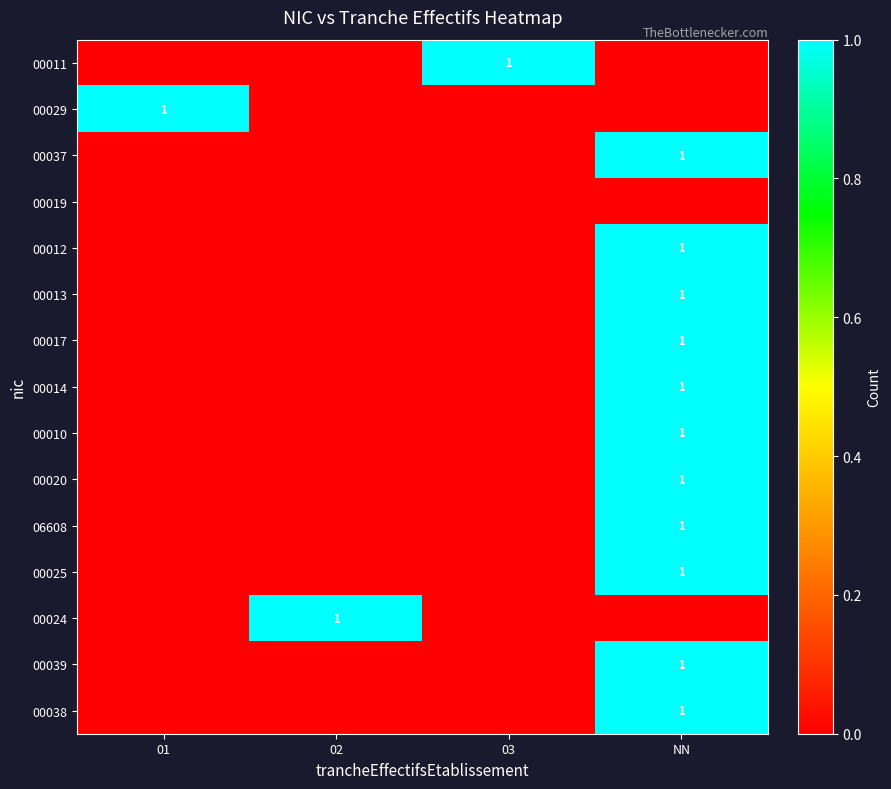

What is the greatest value displayed?

1